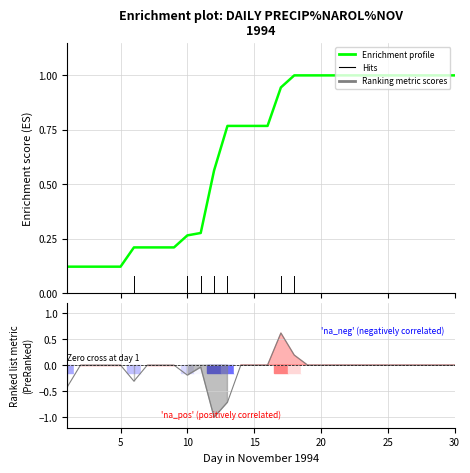

True or false: Enrichment profile and Ranking metric scores cross at least once.

False